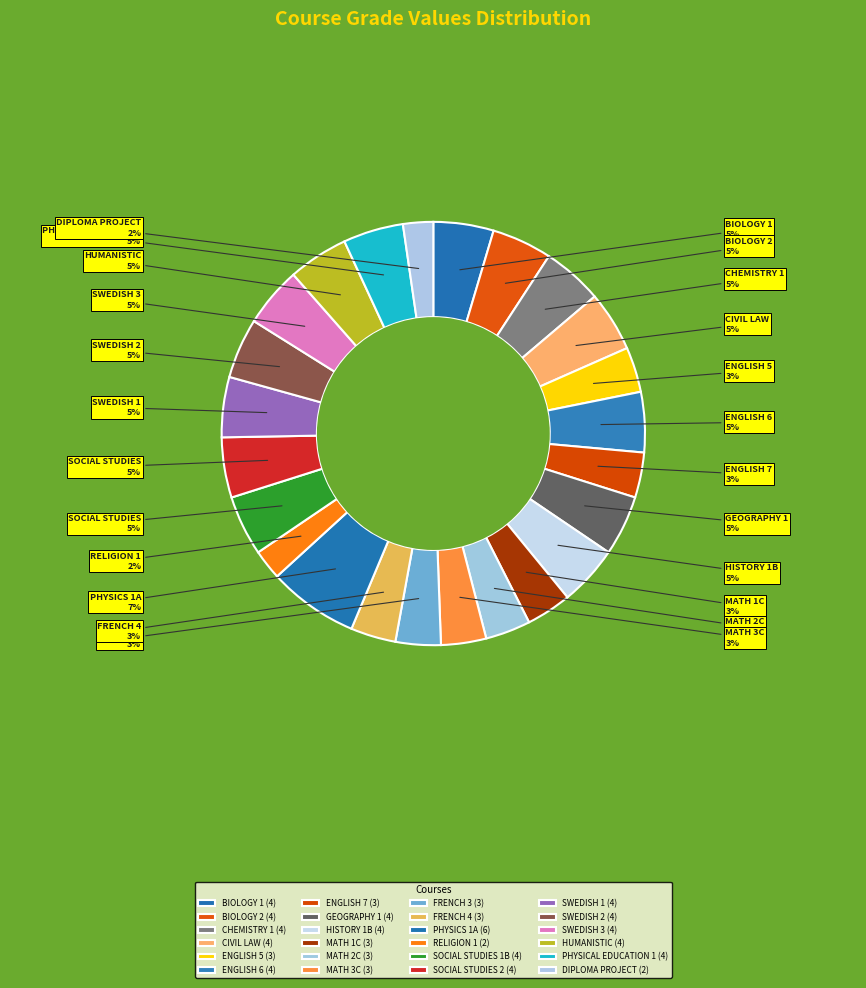

Count the number of slices in the pie.

24